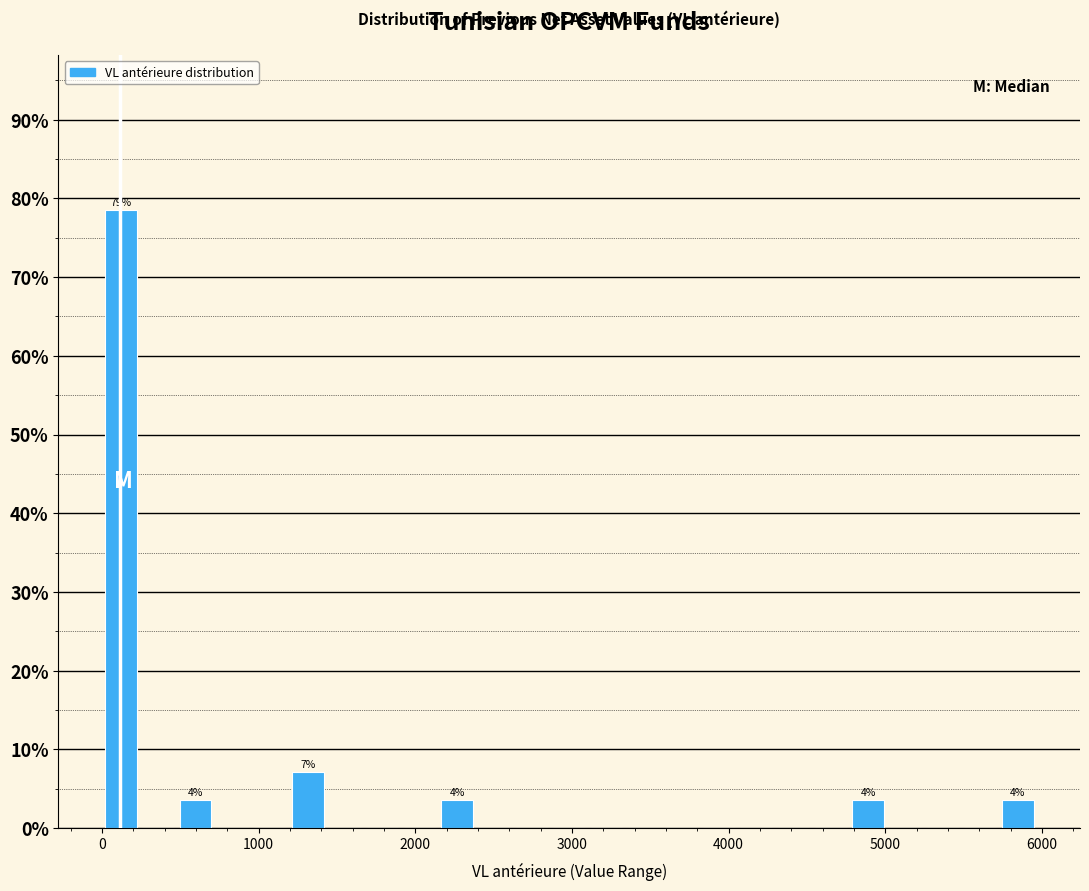

Read against the x-axis, roughly where is the centre of the tallest bar?

100